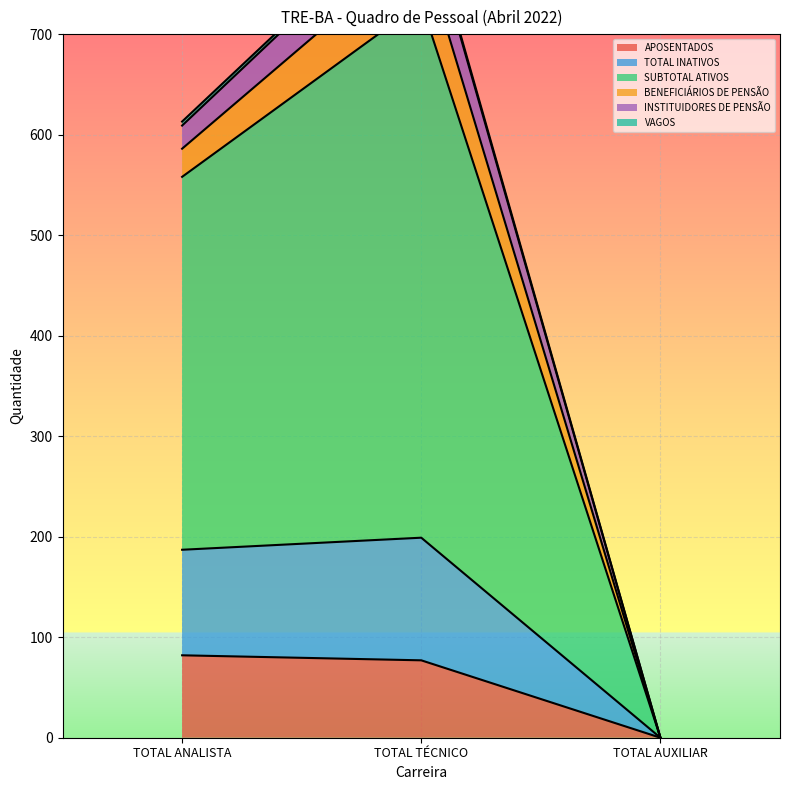

At which label is APOSENTADOS closest to 41?

TOTAL TÉCNICO